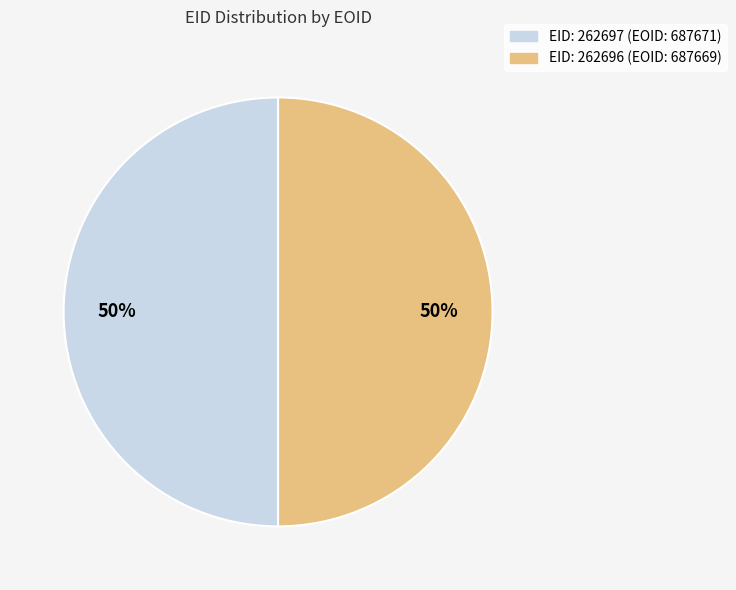

To the nearest percent, what is the average slice percentage?

50%